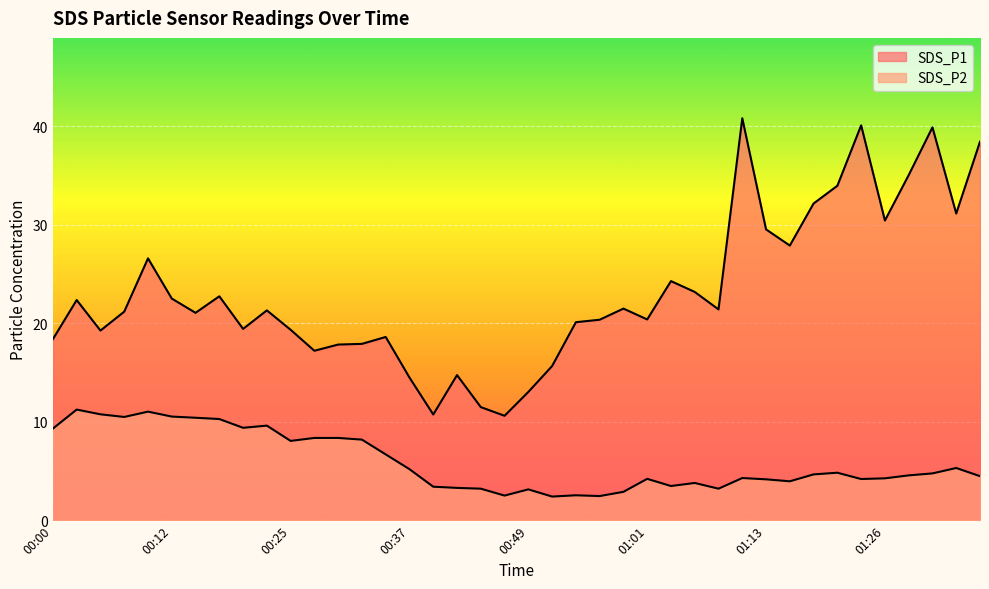

The SDS_P1 series shows 7.1 at 00:25. True or false?

False